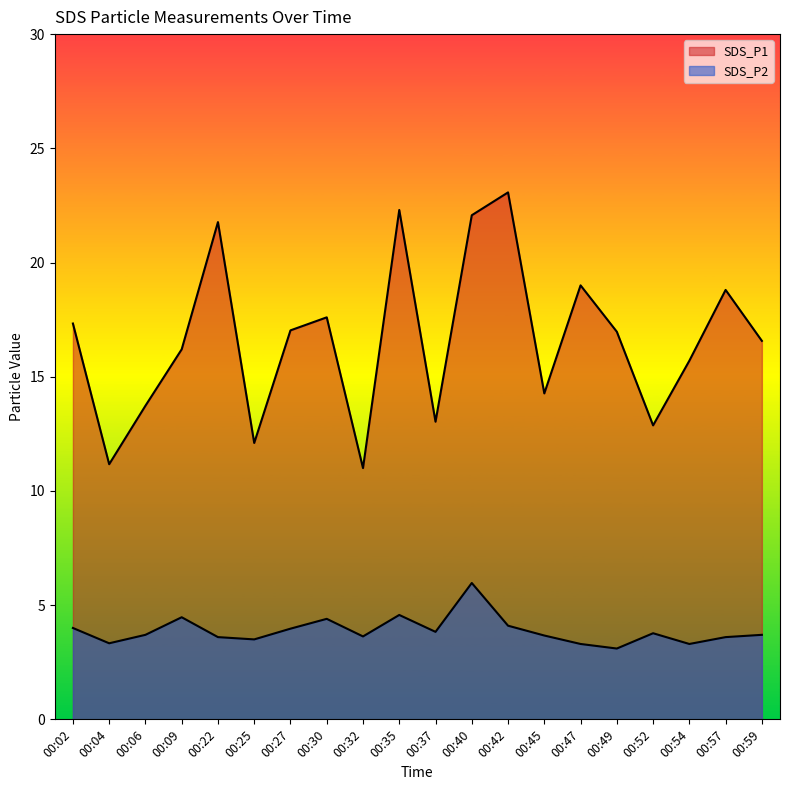

What are all the series names shown in the legend?

SDS_P1, SDS_P2